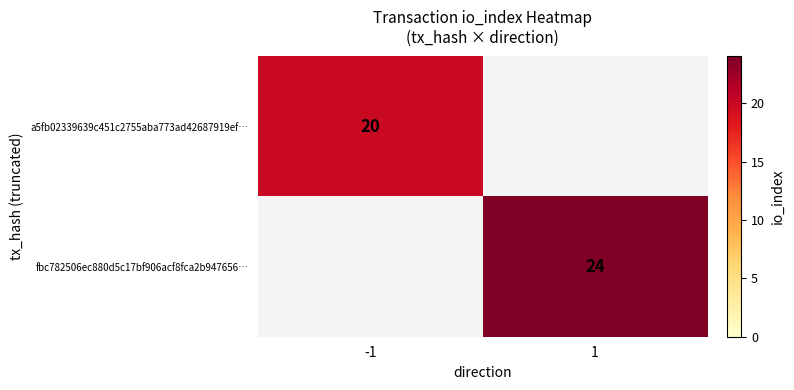

True or false: a5fb02339639c451c2755aba773ad42687919ef… has a value of 7 at -1.

False